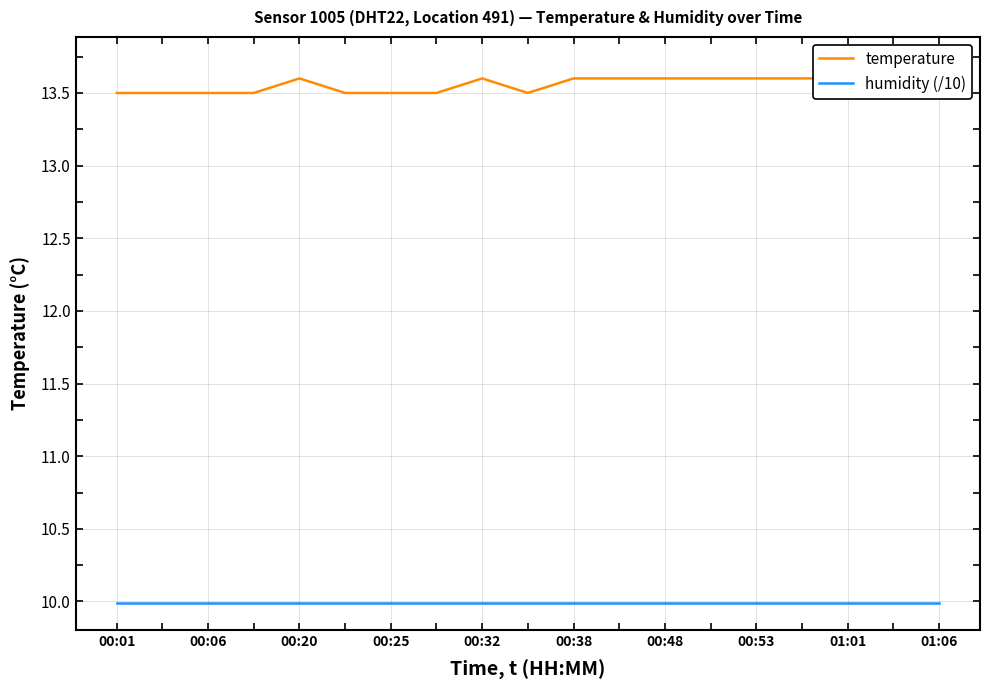

True or false: humidity (/10) and temperature intersect in this chart.

False